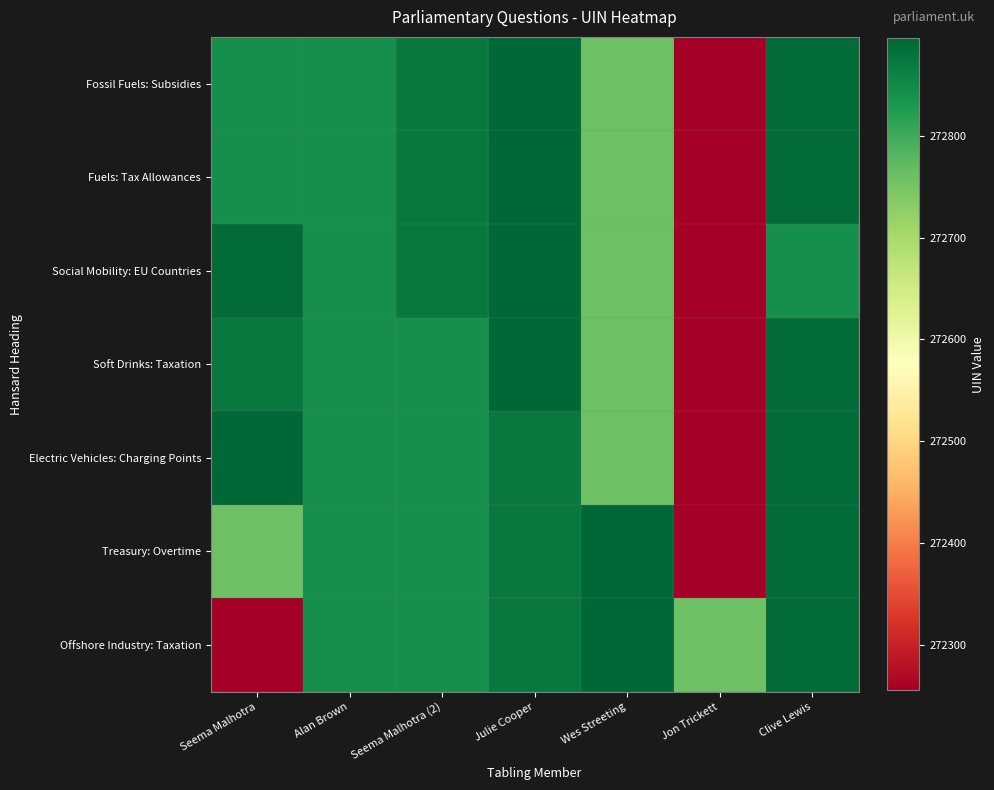

Which category has the lowest value across all series?

Jon Trickett